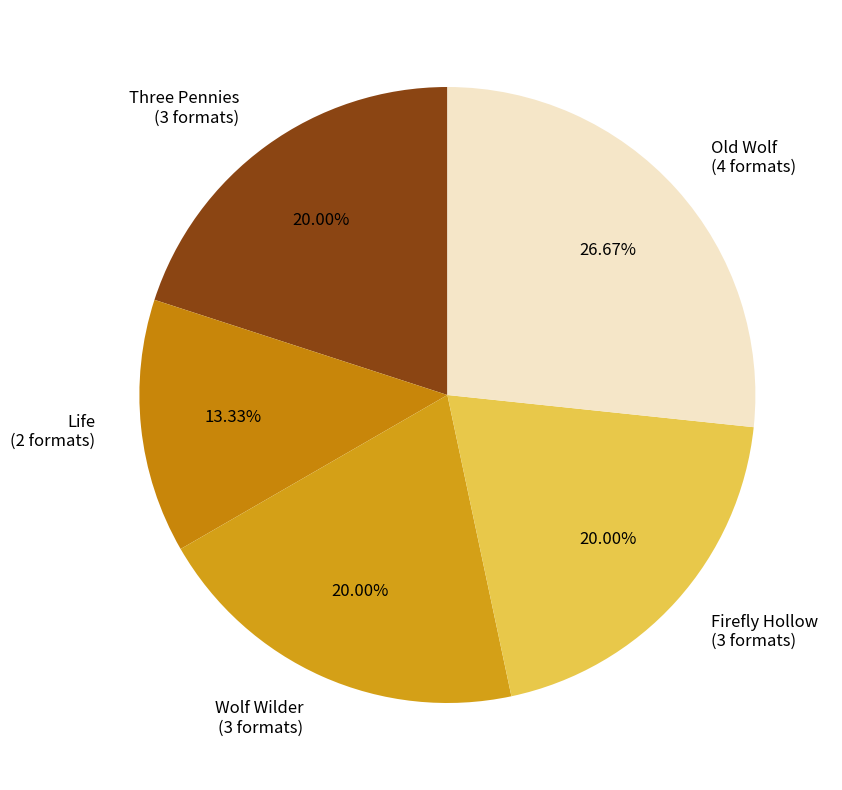

Count the number of slices in the pie.

5